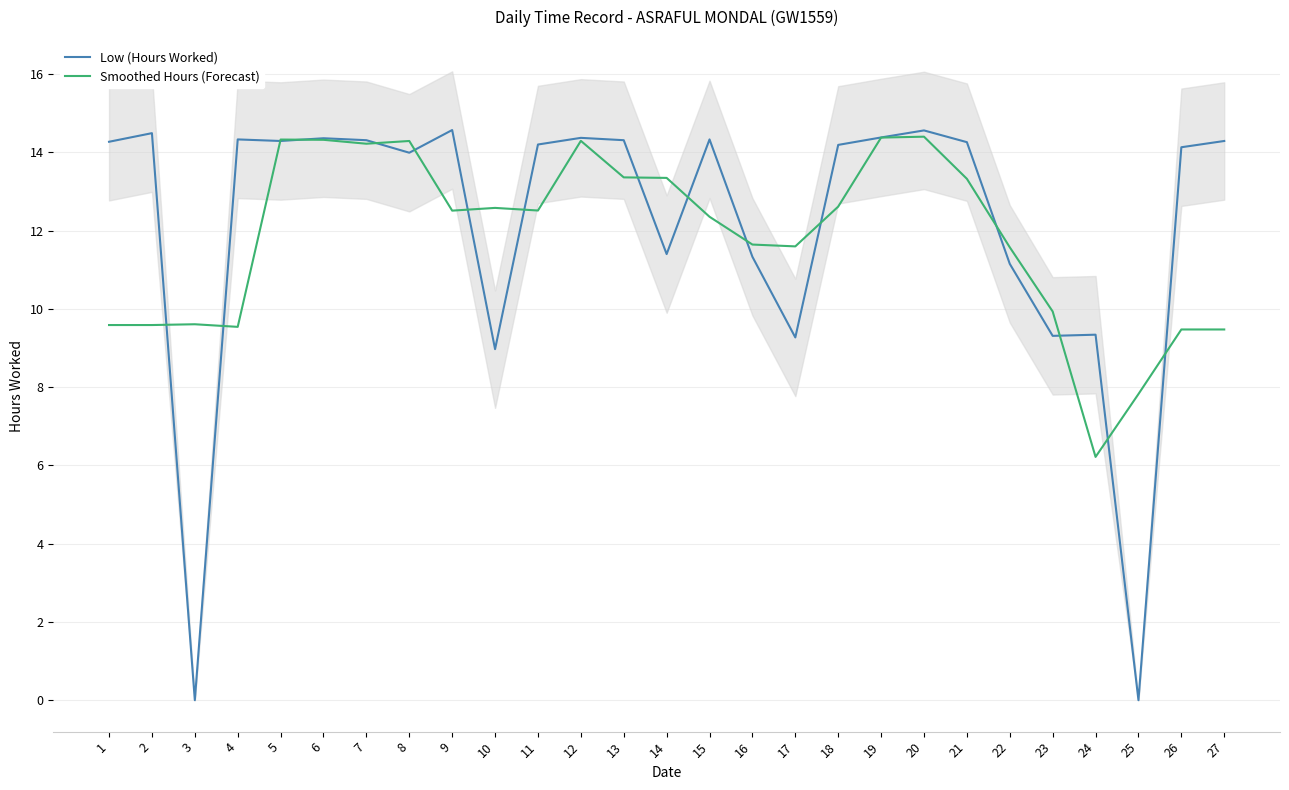

Read the Low (Hours Worked) value at 23.

9.3